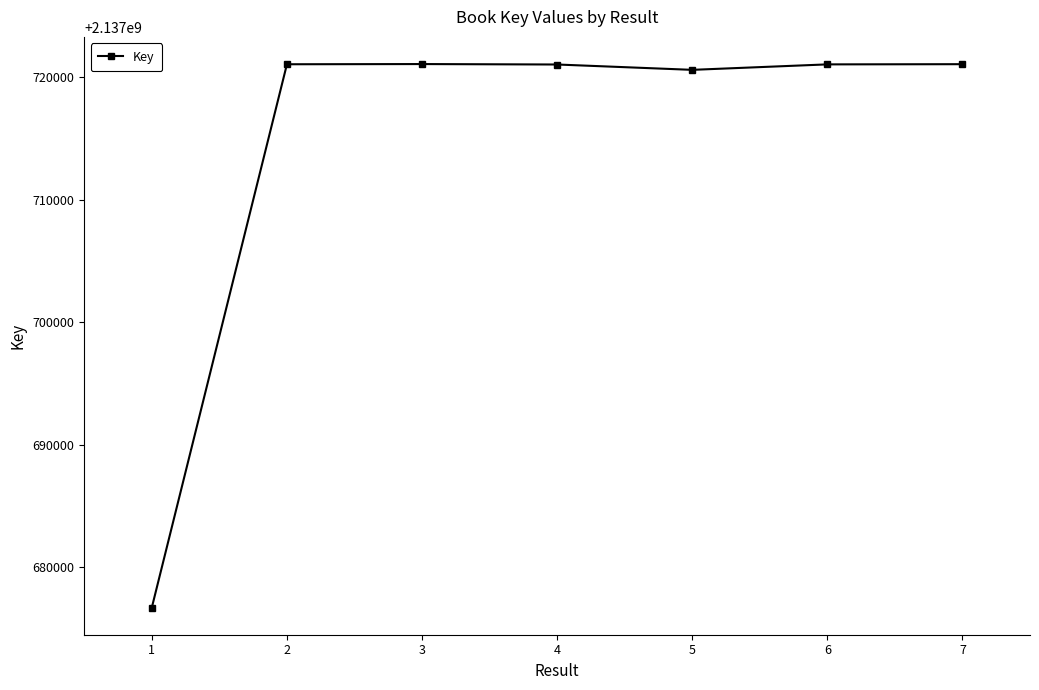

What is the difference between the maximum and minimum values?

44407